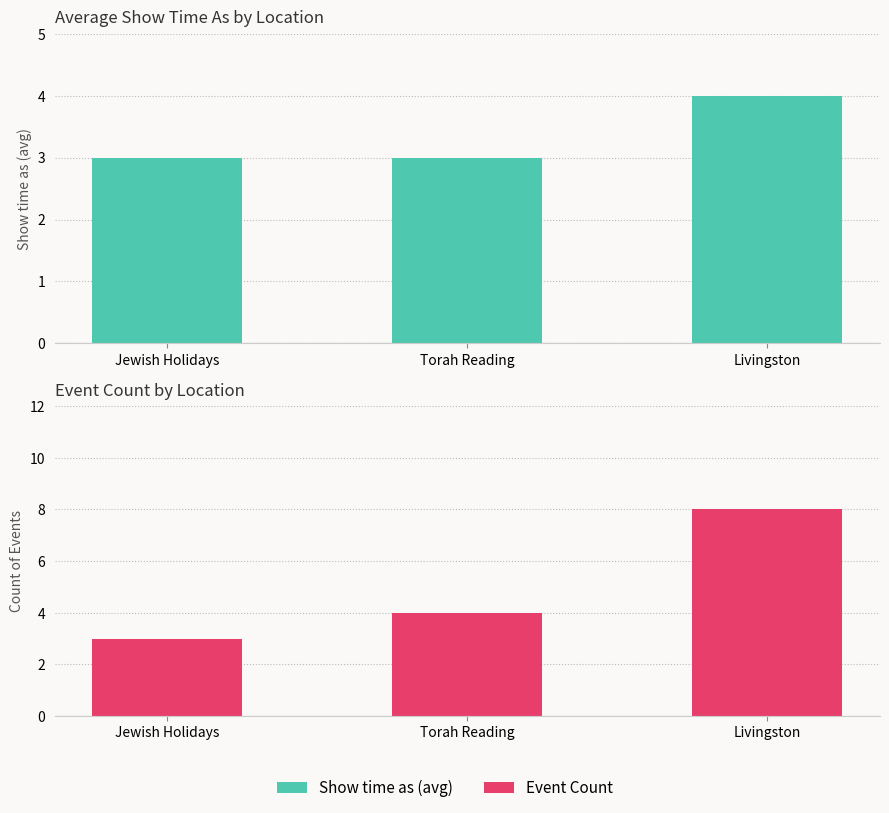

What is the average value of the Show time as (avg) series?

3